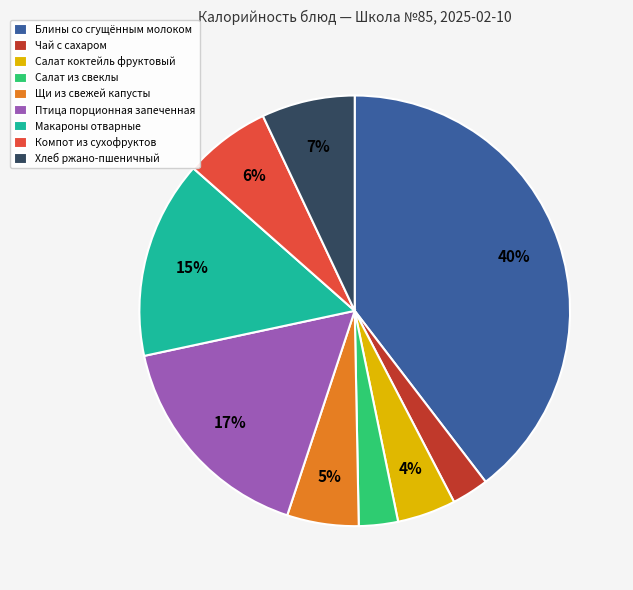

Which has a higher value, Салат из свеклы or Хлеб ржано-пшеничный?

Хлеб ржано-пшеничный